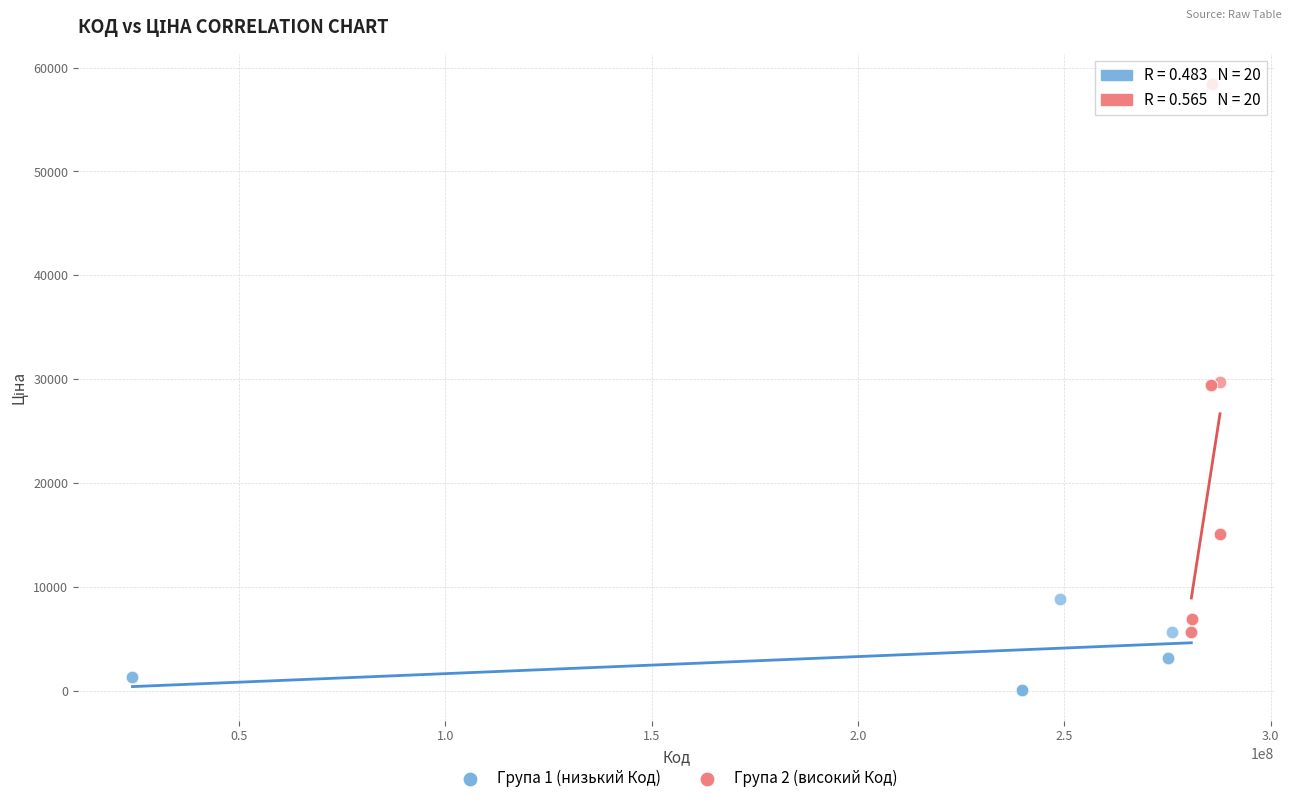

Which series reaches the maximum Y coordinate?

Група 2 (високий Код)